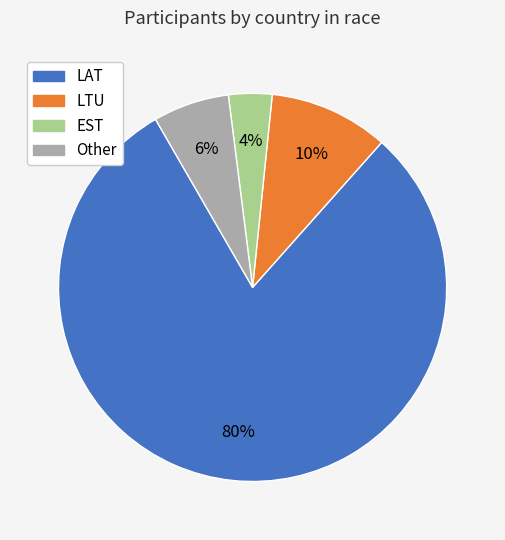

True or false: EST accounts for 17% of the total.

False